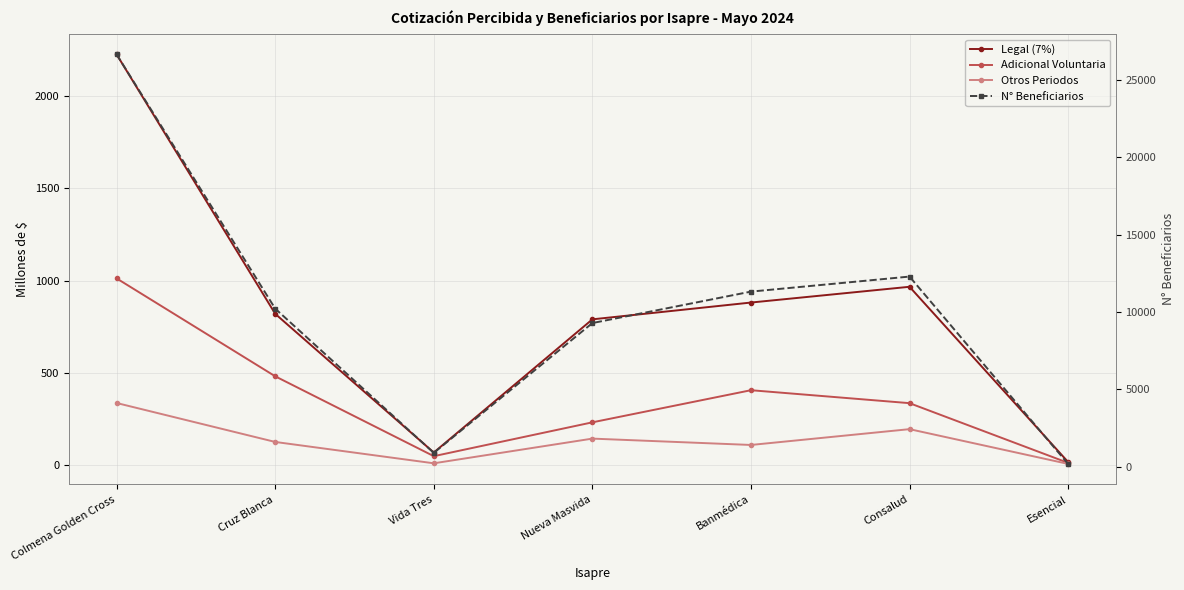

The Otros Periodos series shows 124.5 at Cruz Blanca. True or false?

True